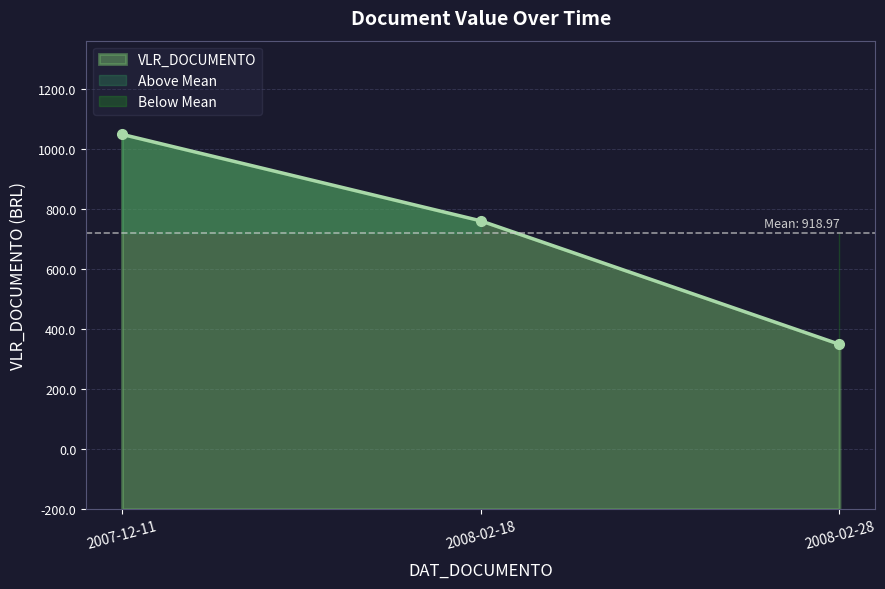

Does the chart display data point markers on the line(s)?

Yes